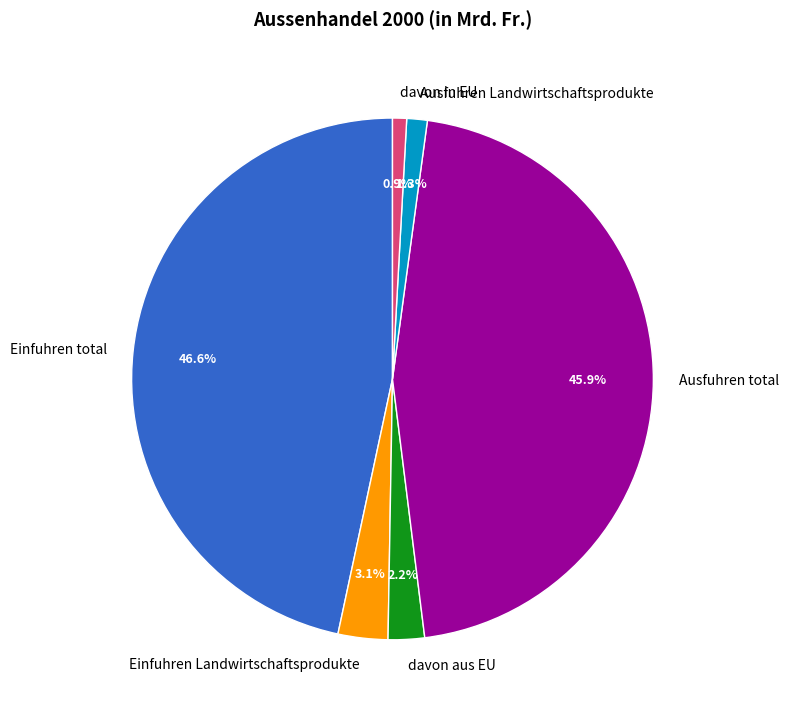

Between davon in EU and davon aus EU, which is larger?

davon aus EU